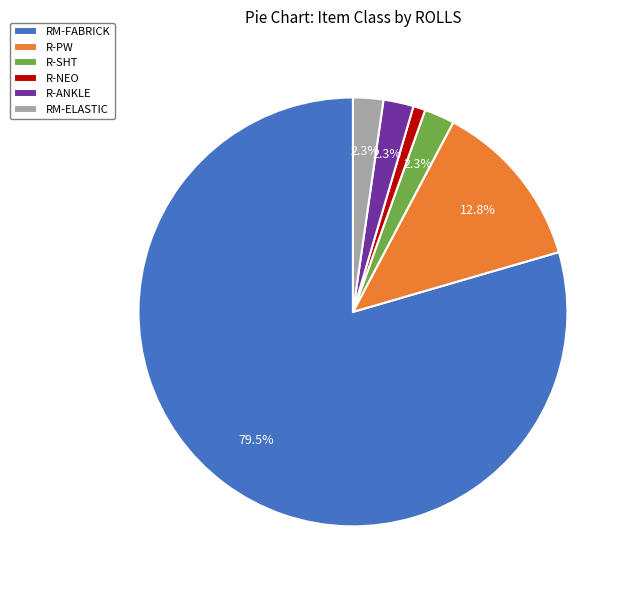

What is the largest slice in the pie chart?

RM-FABRICK